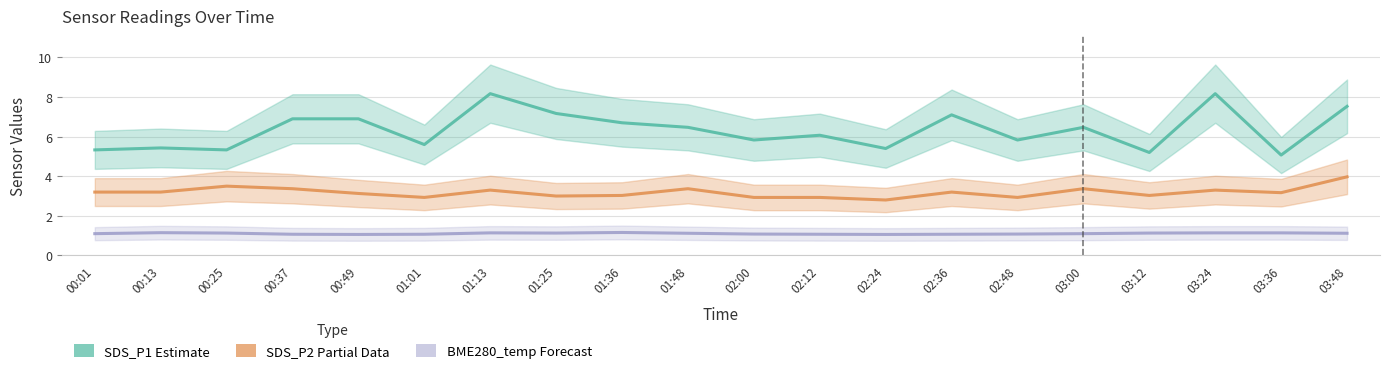

True or false: SDS_P1 (Estimate) has more than 2 points higher than both neighbors.

True